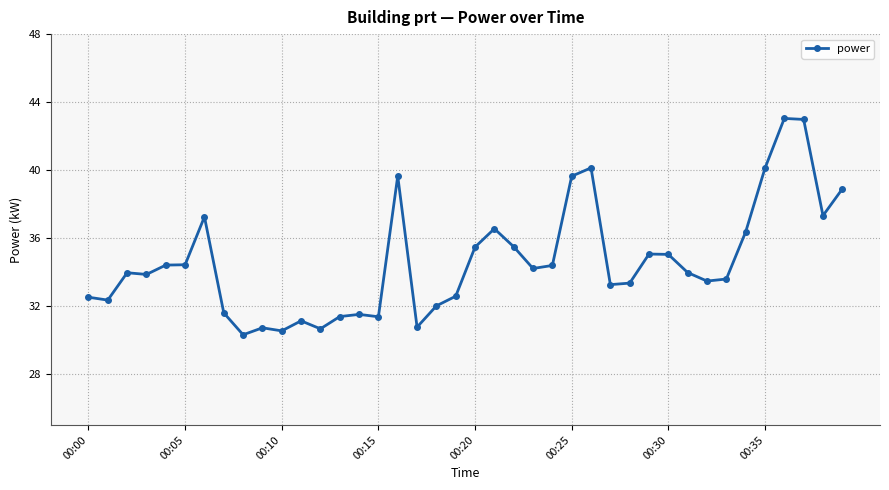

What is the sum of all values?

1385.3